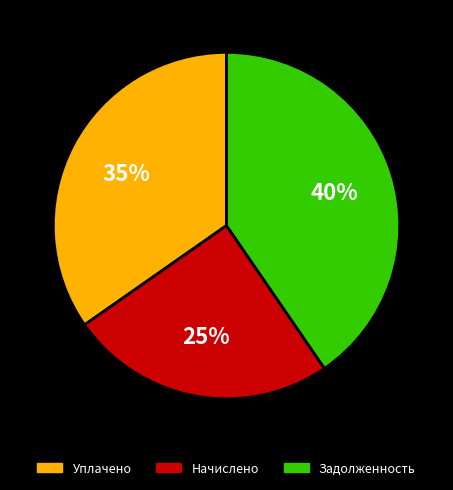

How many slices are in this pie chart?

3